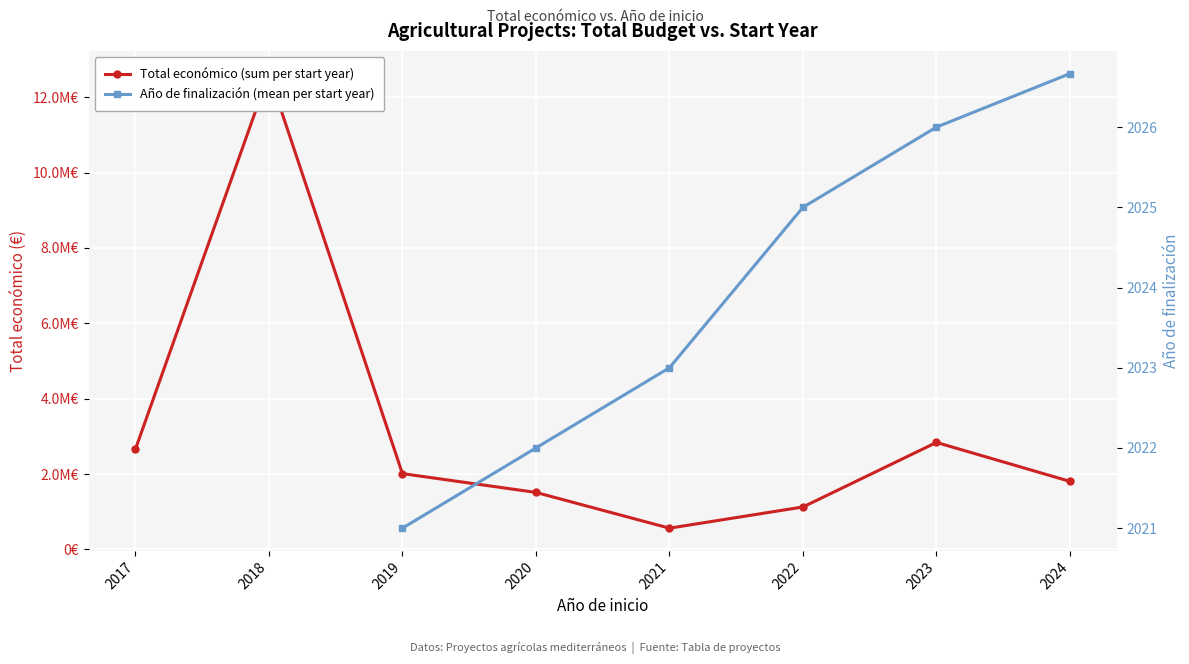

True or false: Año de finalización (mean per start year) and Total económico (sum per start year) intersect in this chart.

False